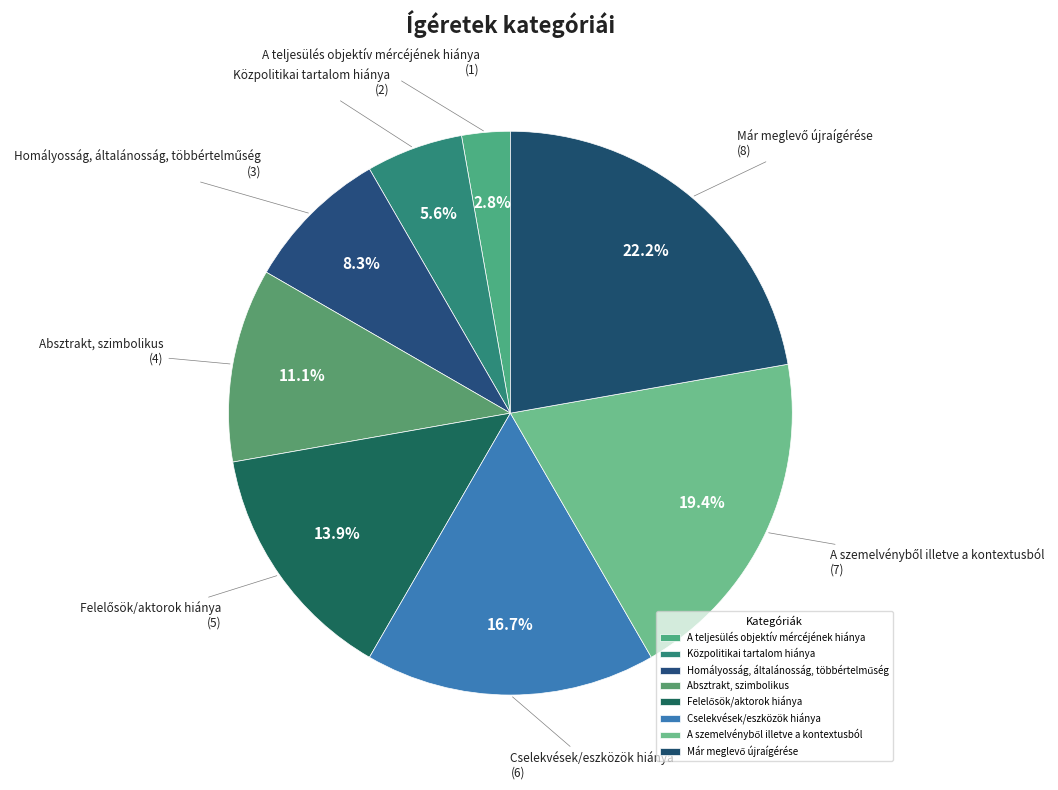

How many segments does this pie chart have?

8